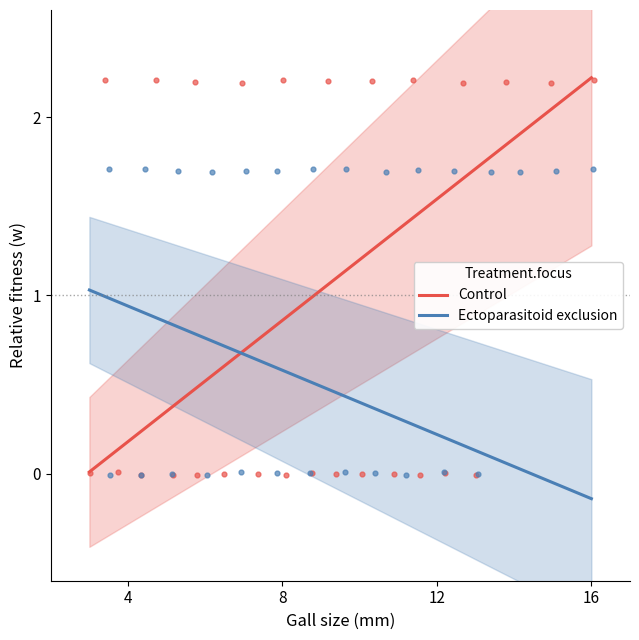

What are all the series names shown in the legend?

Control, Ectoparasitoid exclusion